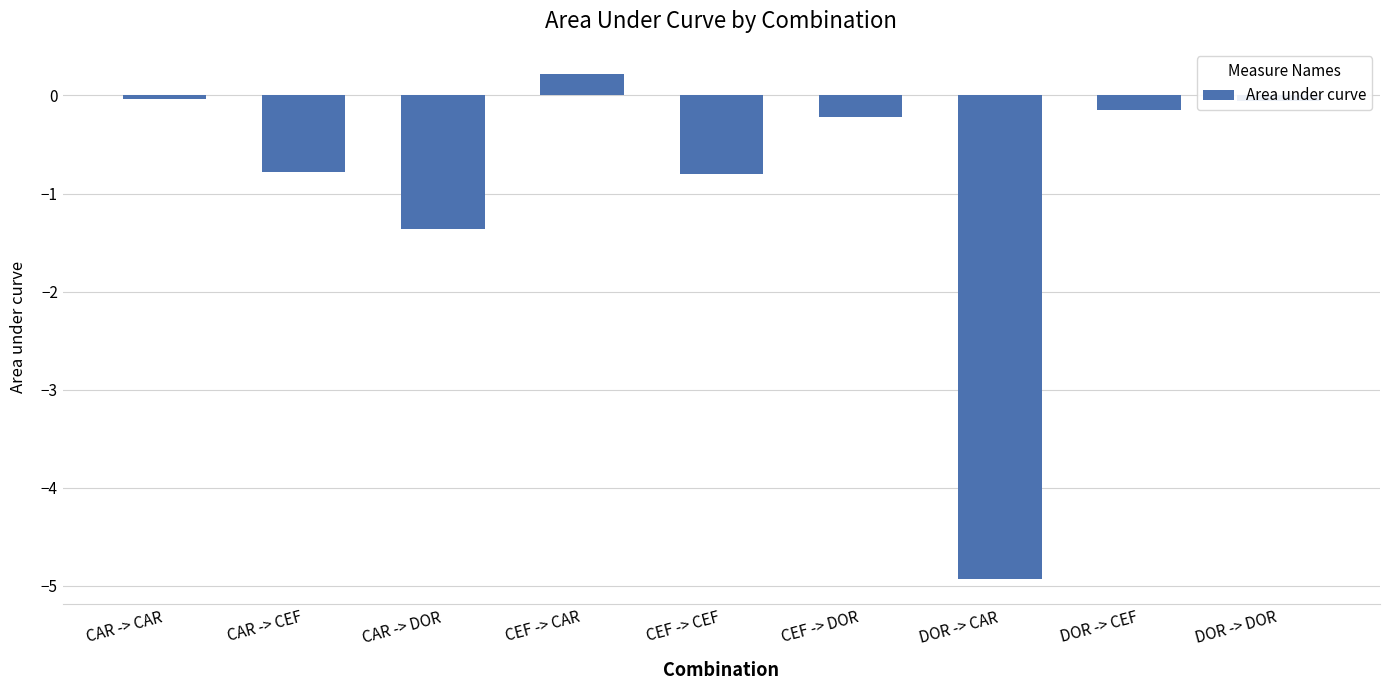

How many data points are less than 0?

8